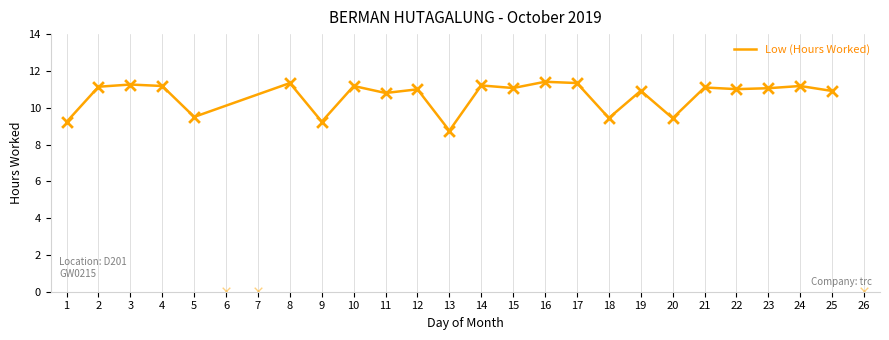

True or false: Low (Hours Worked) has a value of 2.6 at 24.

False